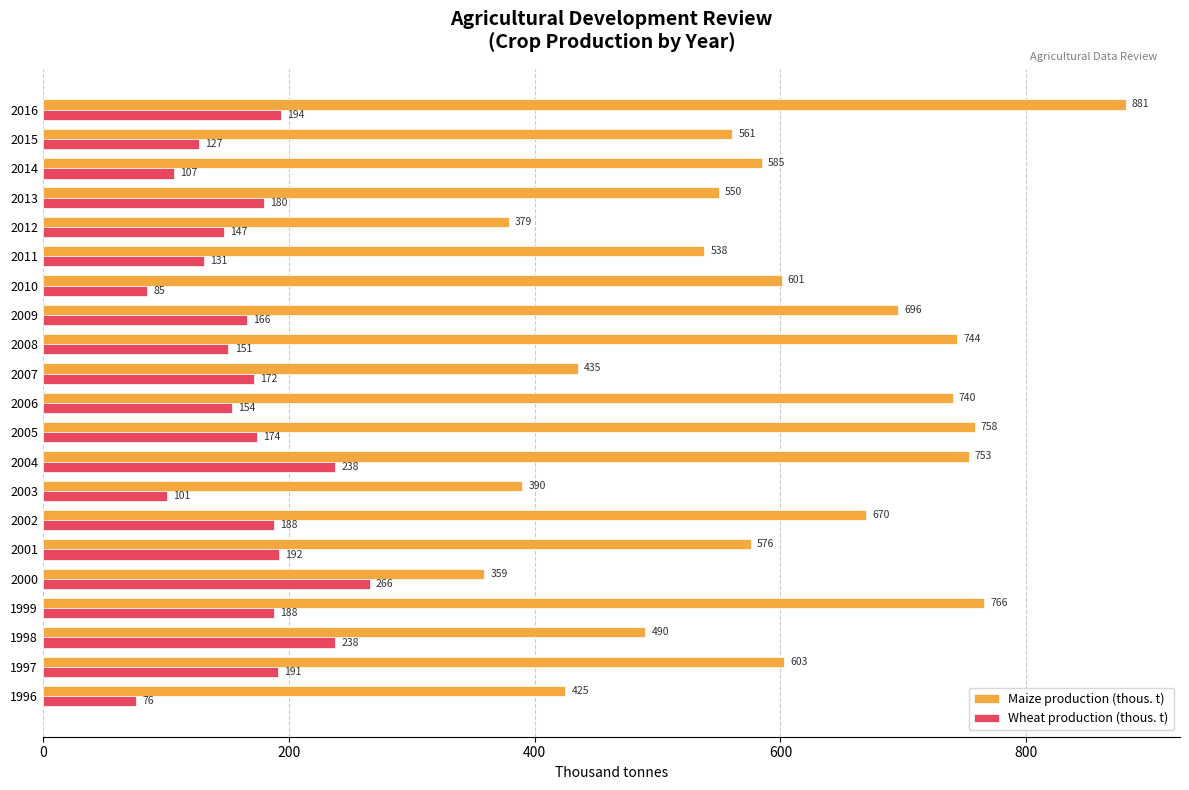

What is the minimum value shown in the chart?

76